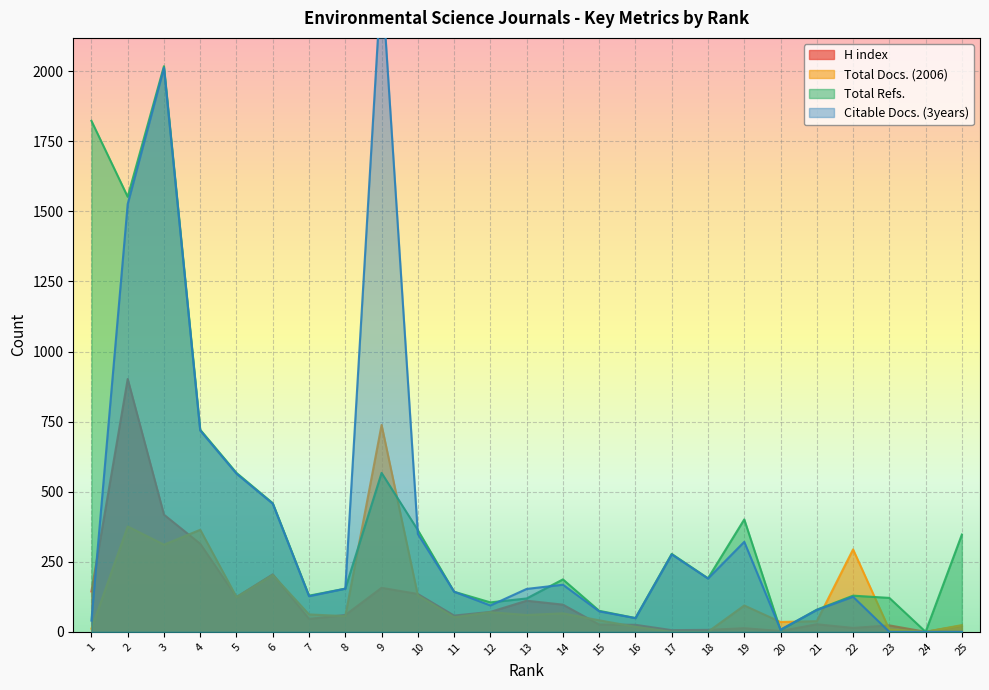

Reading left to right, list all the values displayed in this chart.

H index: 1=144	2=902	3=418	4=314	5=124	6=205	7=46	8=60	9=157	10=135	11=58	12=71	13=111	14=97	15=26	16=25	17=6	18=7	19=13	20=3	21=27	22=14	23=23	24=0	25=22
Total Docs. (2006): 1=11	2=376	3=311	4=364	5=124	6=203	7=62	8=56	9=738	10=130	11=52	12=70	13=60	14=66	15=41	16=18	17=0	18=0	19=94	20=35	21=38	22=294	23=8	24=0	25=24
Total Refs.: 1=1823	2=1552	3=2018	4=721	5=567	6=459	7=129	8=154	9=567	10=363	11=143	12=105	13=119	14=187	15=75	16=49	17=278	18=191	19=401	20=6	21=79	22=129	23=121	24=0	25=347
Citable Docs. (3years): 1=40	2=1526	3=2012	4=718	5=564	6=457	7=127	8=154	9=2340	10=349	11=143	12=94	13=153	14=168	15=73	16=49	17=276	18=190	19=321	20=8	21=78	22=125	23=0	24=0	25=0